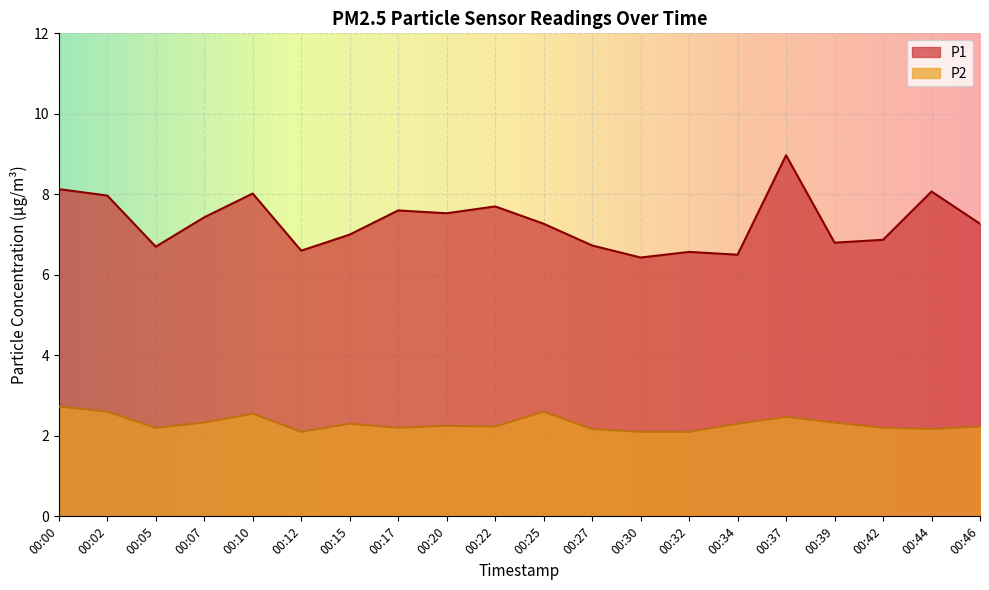

True or false: P2 has a value of 0.9 at 00:39.

False